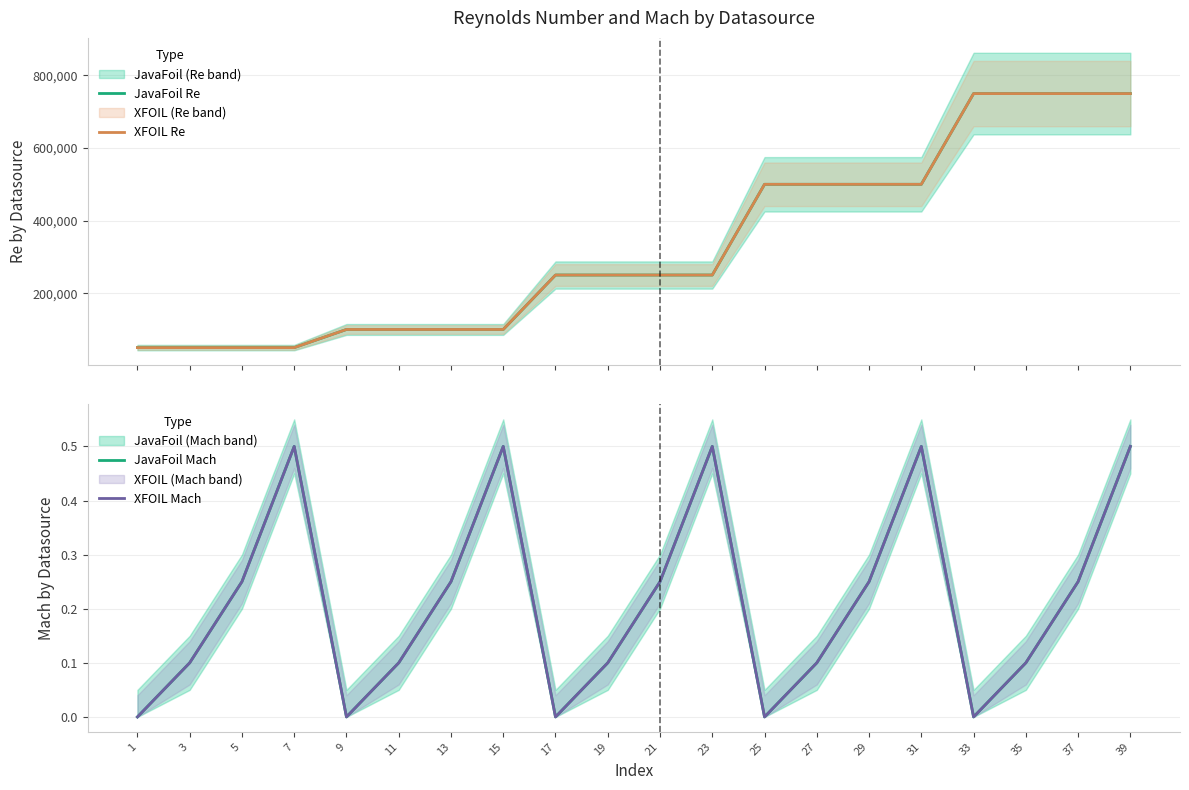

Which series has the largest range (max minus min)?

JavaFoil Re